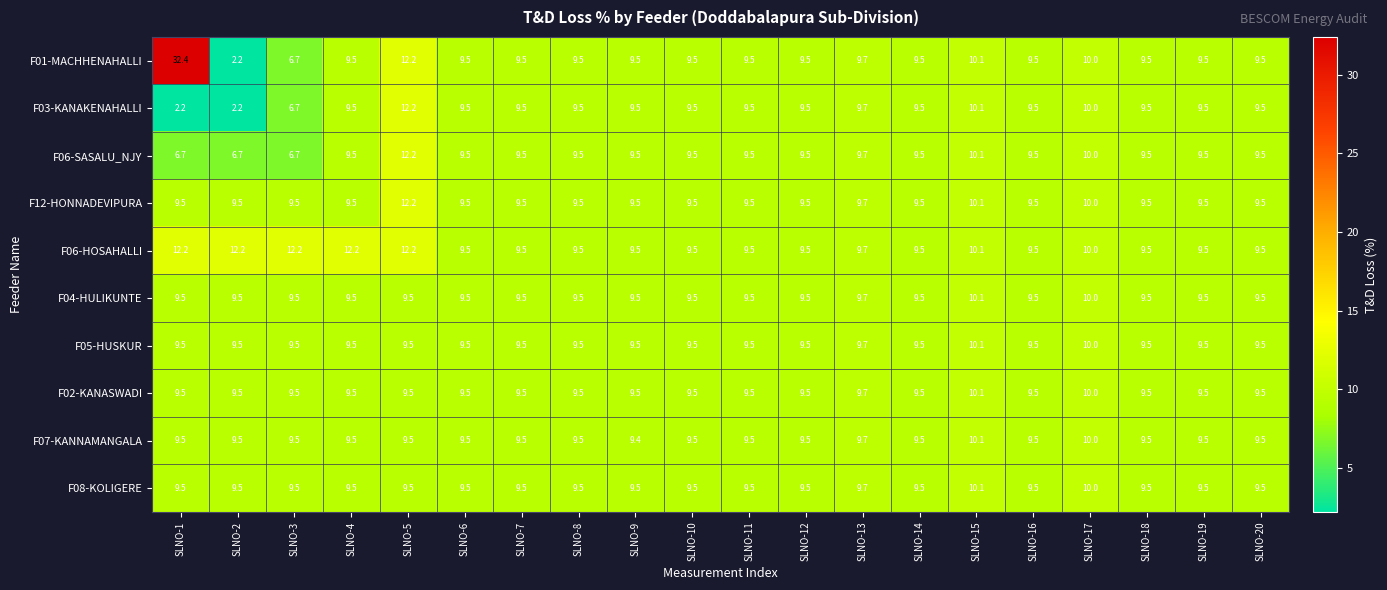

What is the difference between the maximum and second lowest values in the F03-KANAKENAHALLI series?

10.0